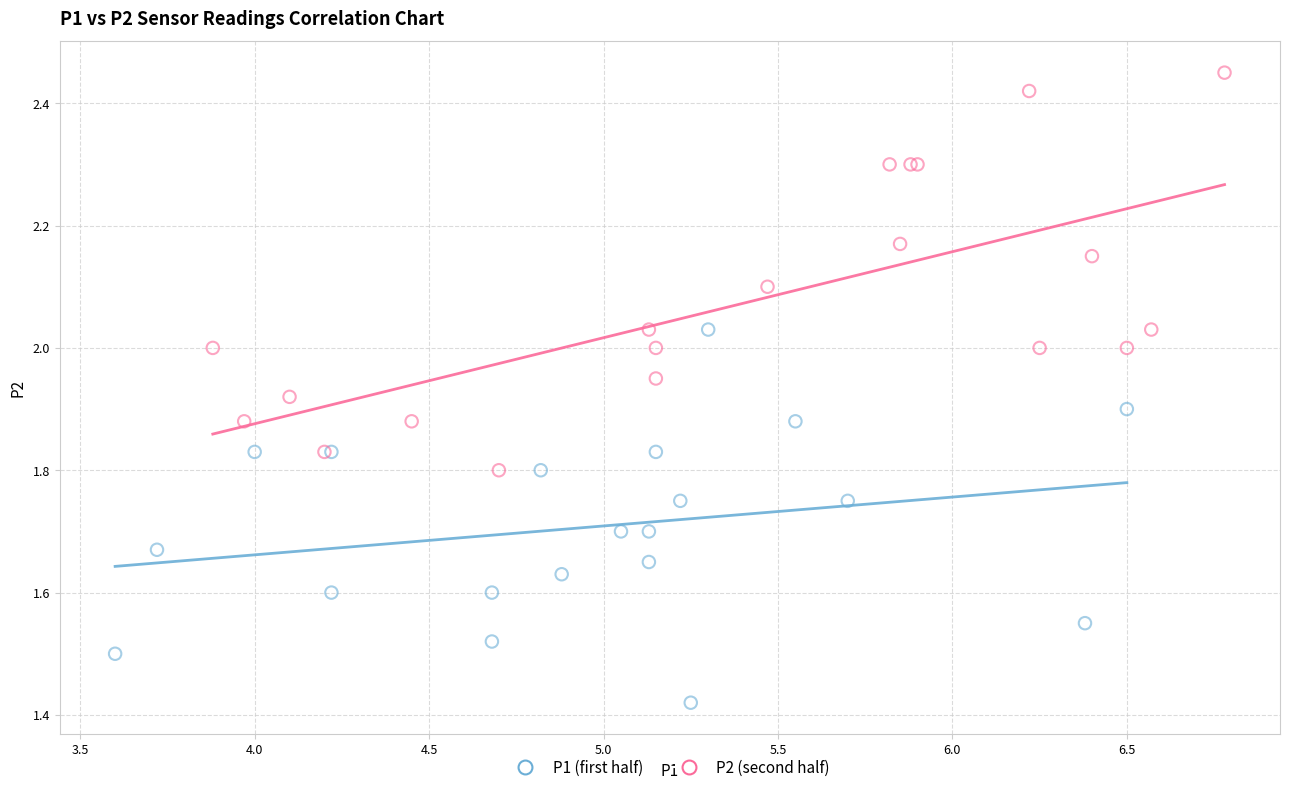

Which series has the widest spread of Y values?

P2 (second half)